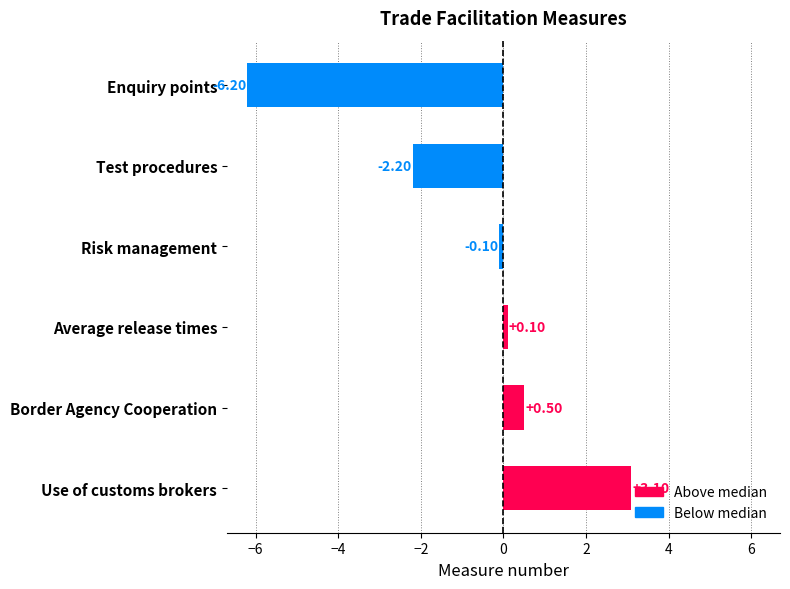

What is the label of the 4th bar from the top?

Average release times